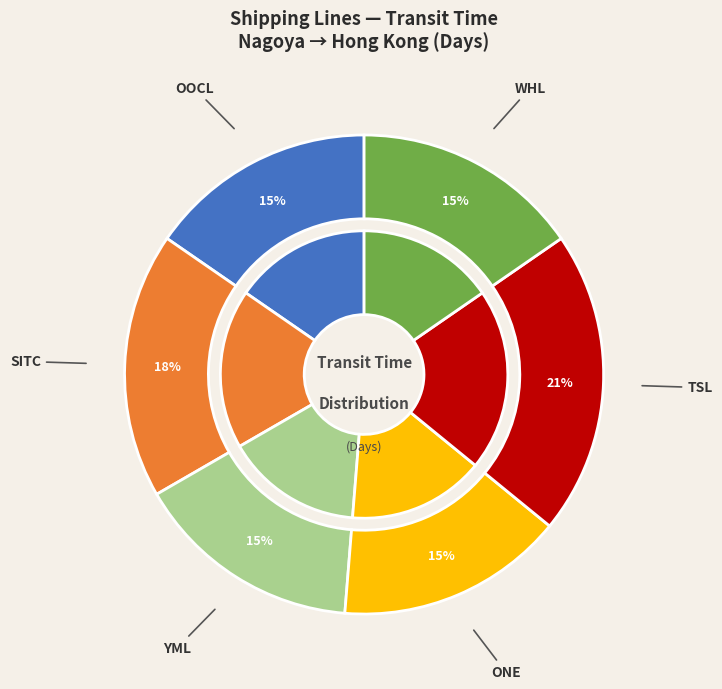

Between WHL and TSL, which is larger?

TSL